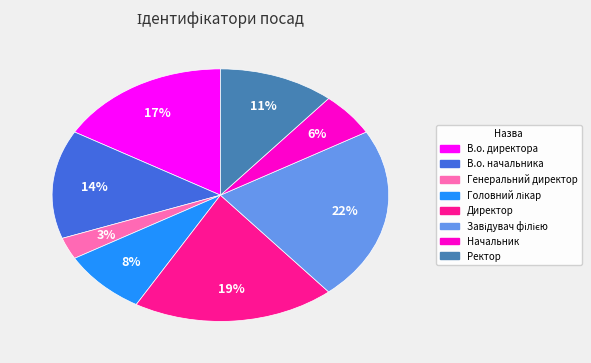

True or false: Директор accounts for 19% of the total.

True